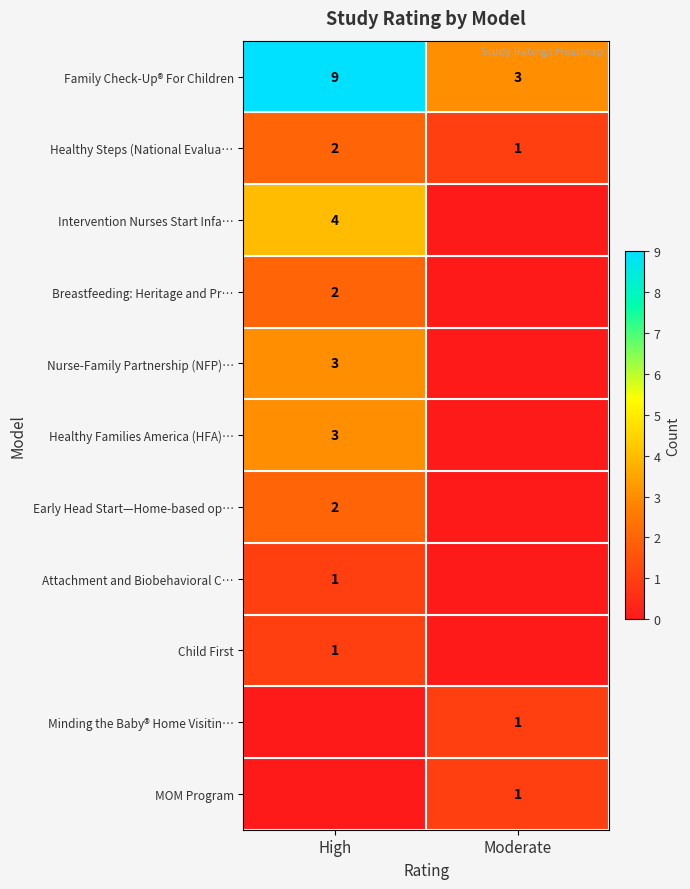

What is the difference between the Family Check-Up® For Children values at Moderate and High?

6